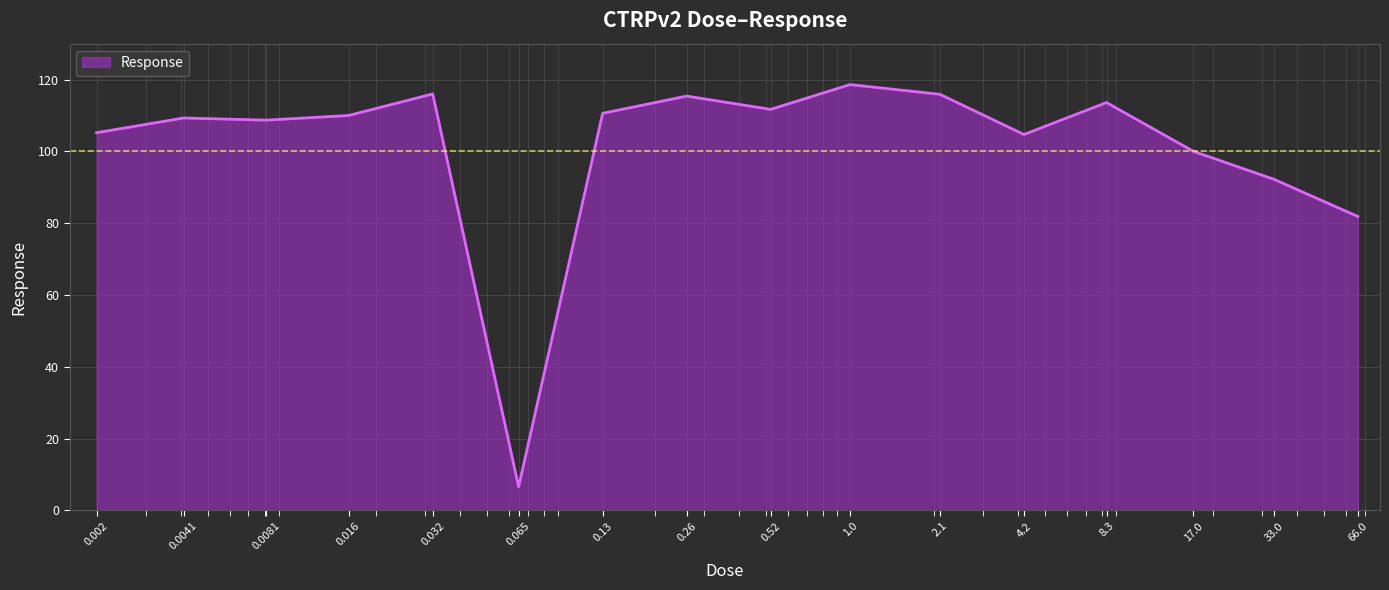

What is the minimum value shown in the chart?

6.6